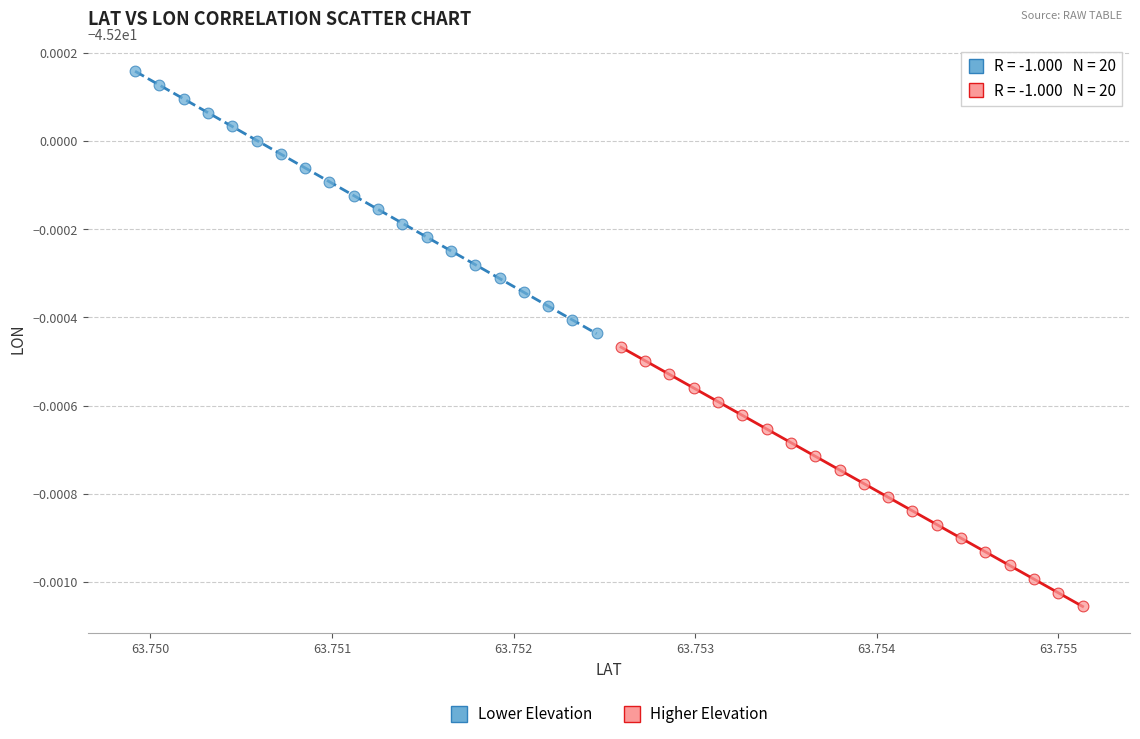

What are all the series names shown in the legend?

Lower Elevation, Higher Elevation